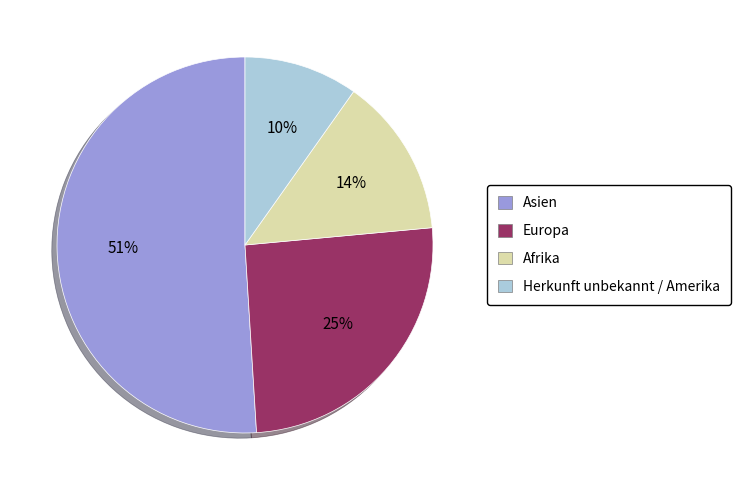

Do Herkunft unbekannt / Amerika and Europa together represent more than half of the pie?

No